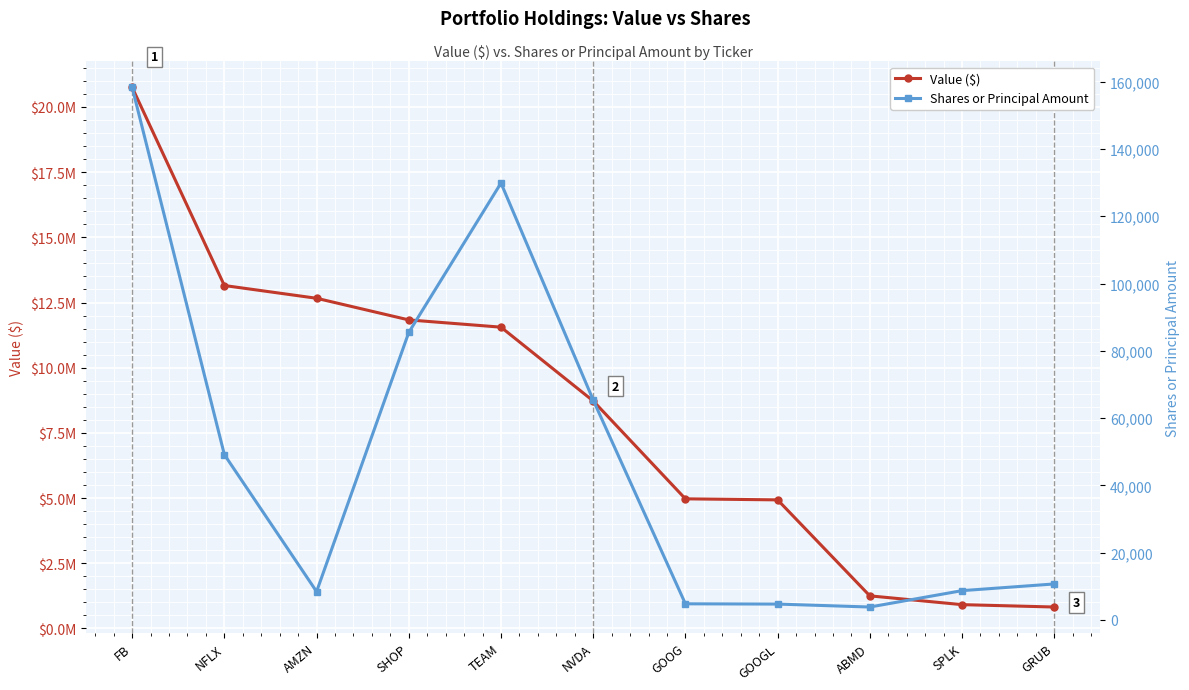

Rank the series by their maximum value, from lowest to highest.

Shares or Principal Amount, Value ($)